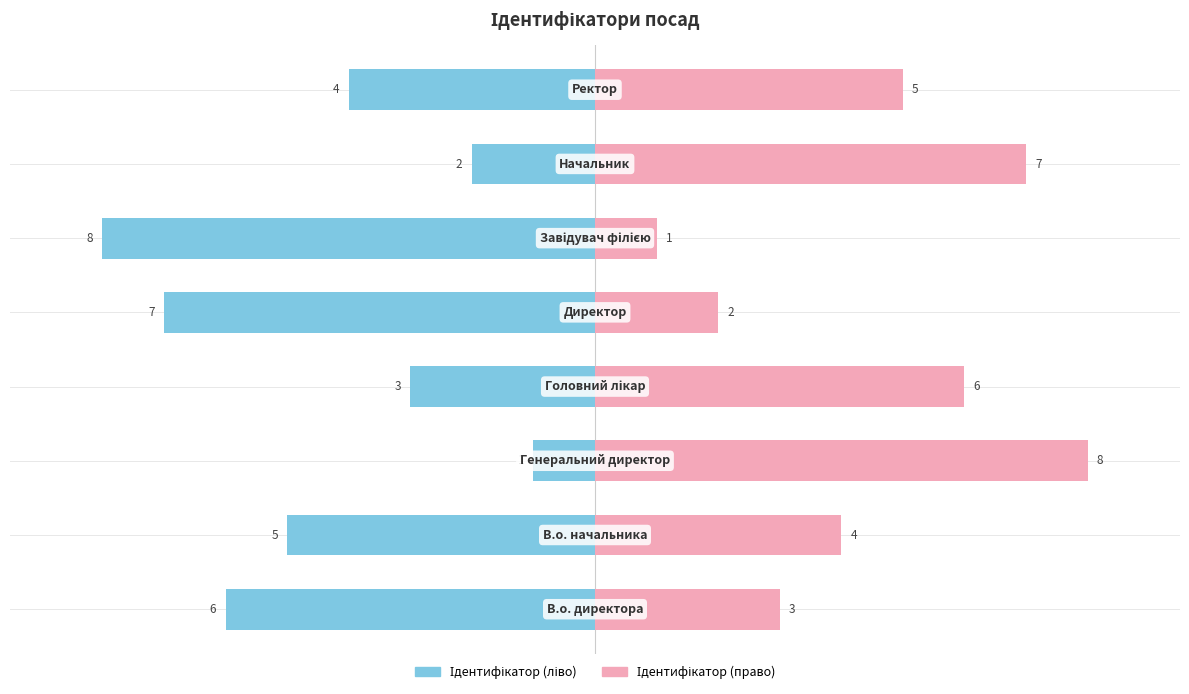

How many groups of bars are there?

8